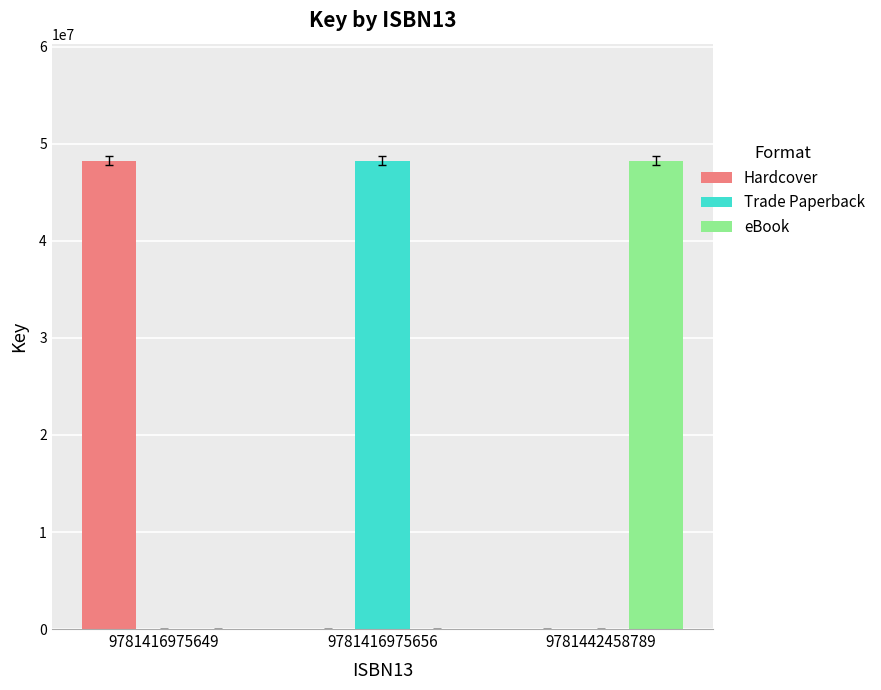

Count the eBook values in the range 0 to 48266953.

3